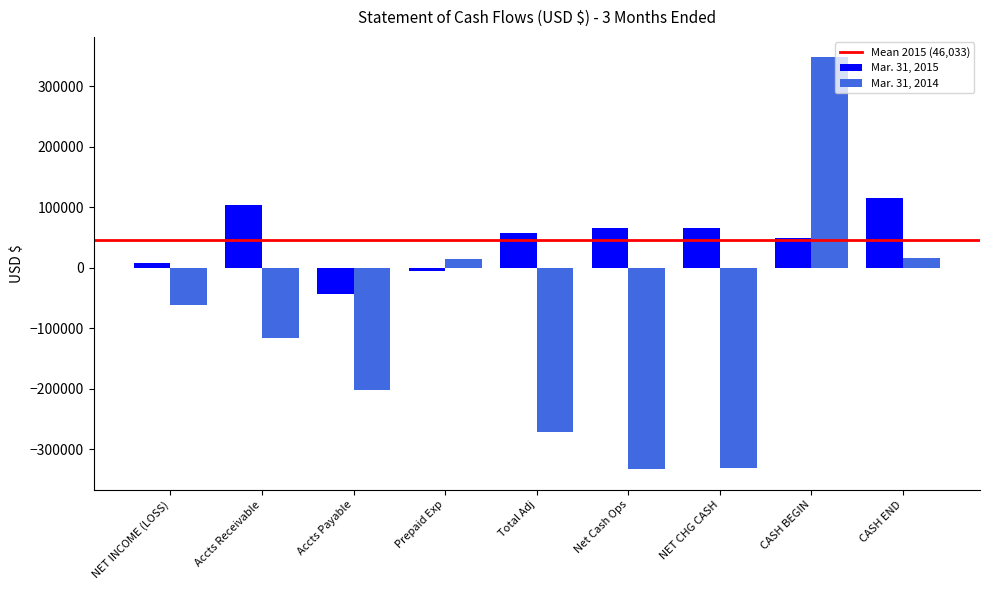

At which category does the chart reach its peak across all series?

CASH BEGIN